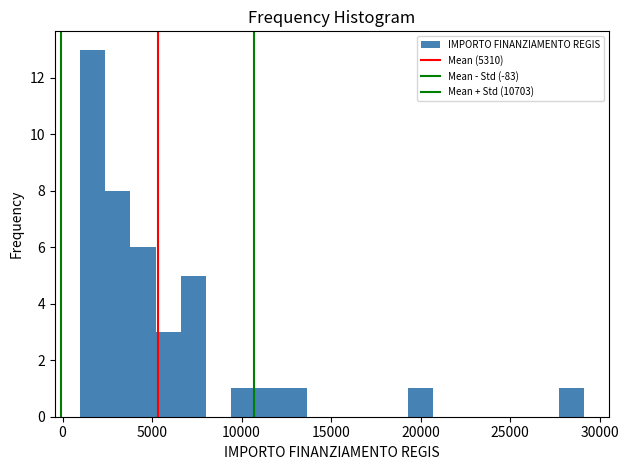

Read against the x-axis, roughly where is the centre of the tallest bar?

1500